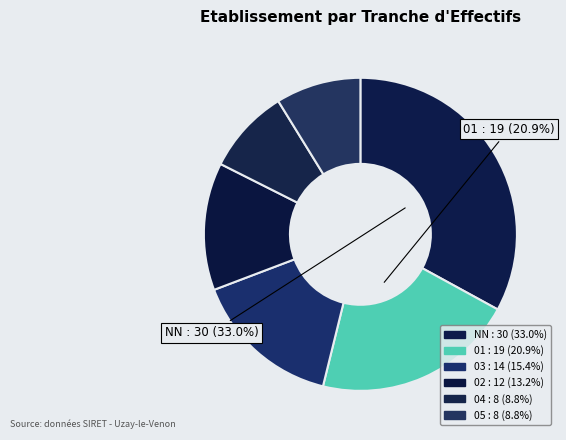

To the nearest percent, what is the combined percentage of 02 and NN?

46%